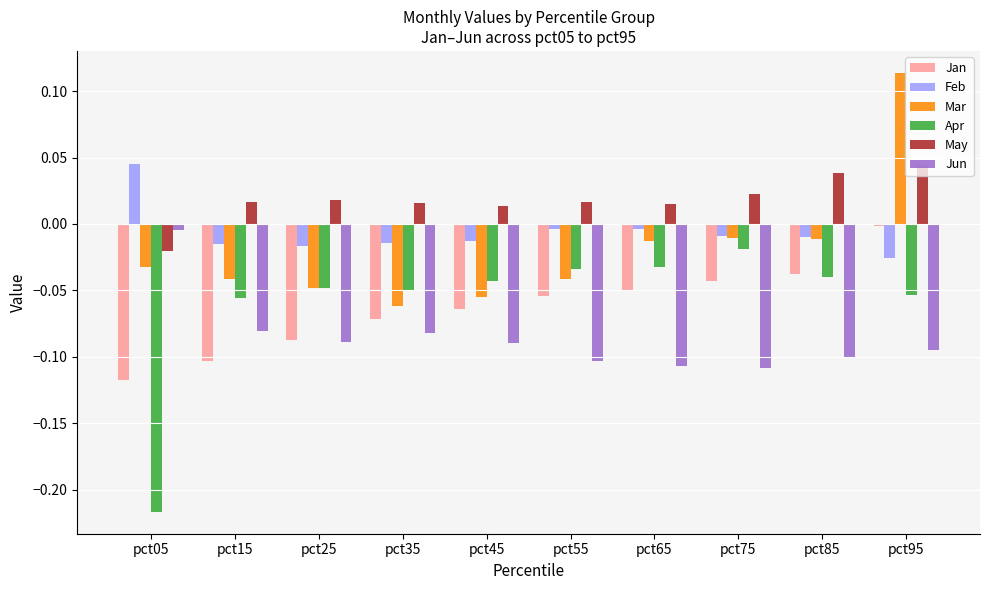

The Jan series shows -0.0 at pct75. True or false?

True